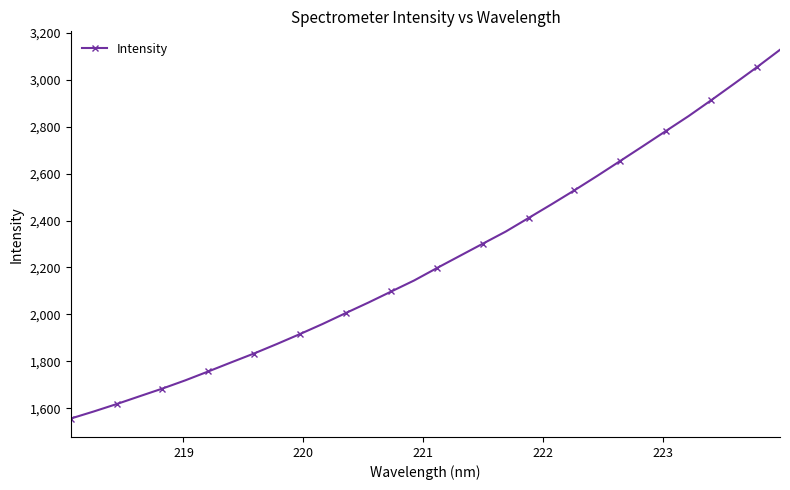

True or false: the data has more than 2 interior local peaks.

False